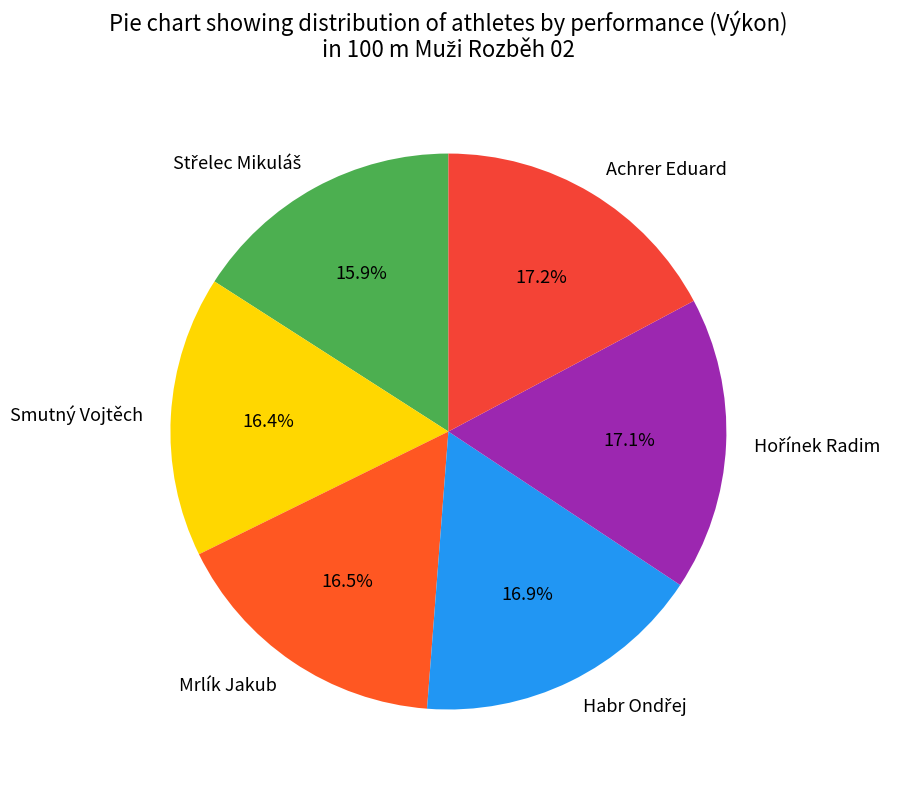

Count the number of slices in the pie.

6